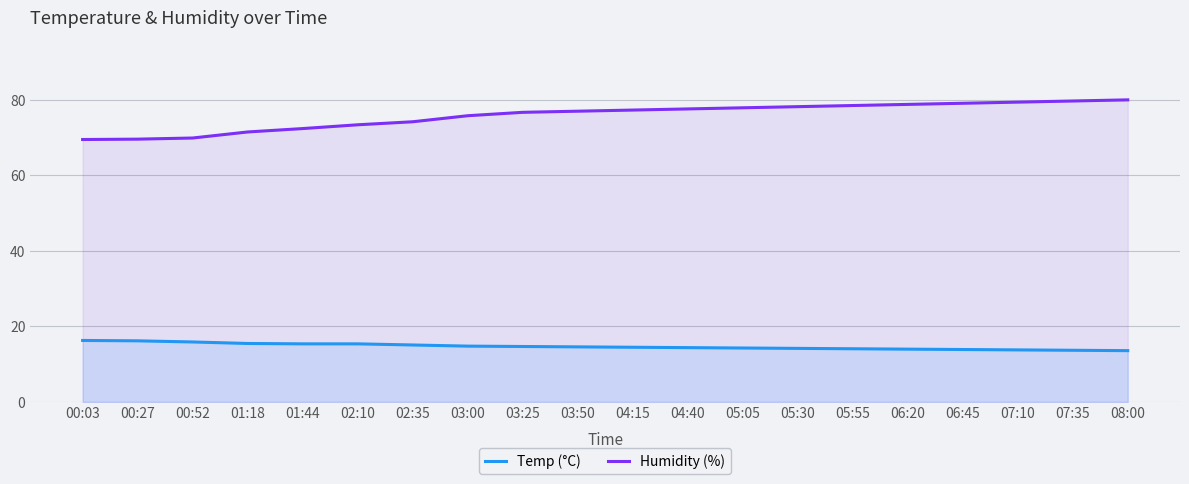

Reading left to right, list all the values displayed in this chart.

Temp (°C): 16.3	16.2	15.9	15.5	15.4	15.4	15.1	14.8	14.7	14.6	14.5	14.4	14.3	14.2	14.1	14.0	13.9	13.8	13.7	13.6
Humidity (%): 69.5	69.6	69.9	71.5	72.4	73.4	74.2	75.8	76.7	77.0	77.3	77.6	77.9	78.2	78.5	78.8	79.1	79.4	79.7	80.0